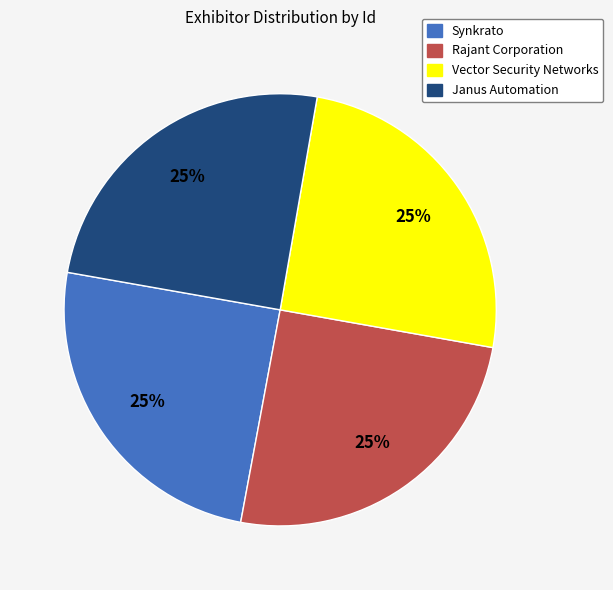

What is the ratio of the value at Synkrato to the value at Janus Automation?

1.0